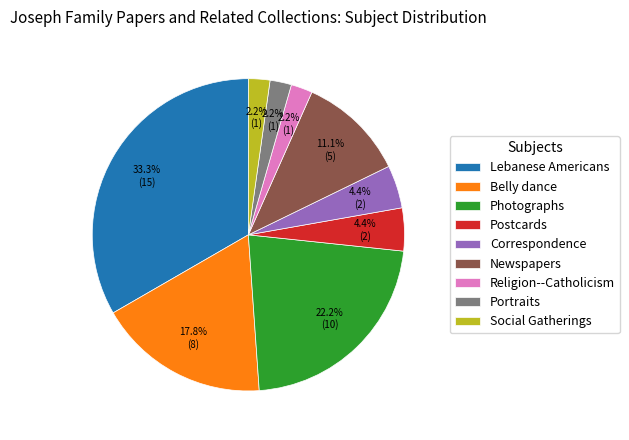

To the nearest percent, what is the difference between the largest and smallest slice percentages?

31%